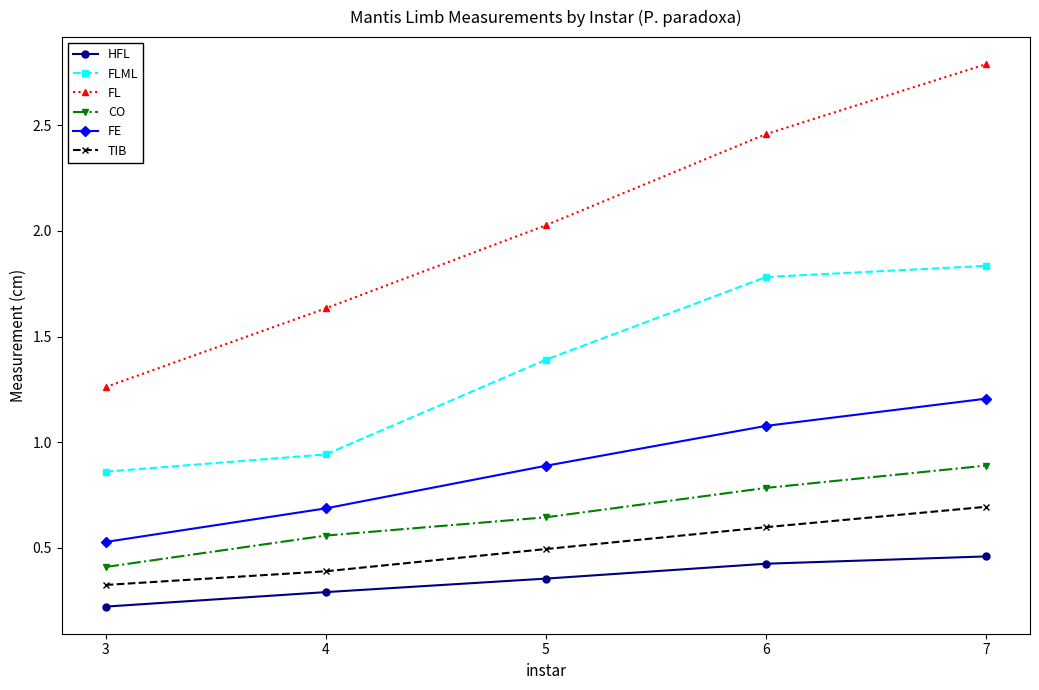

Is the value of FLML at 6 greater than the value of CO at 7?

Yes